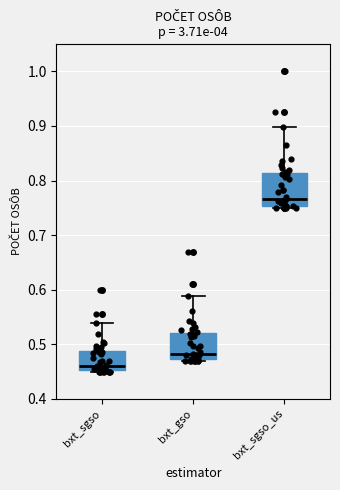

Comparing the boxes themselves (not the whiskers), which one is the tallest?

bxt_sgso_us